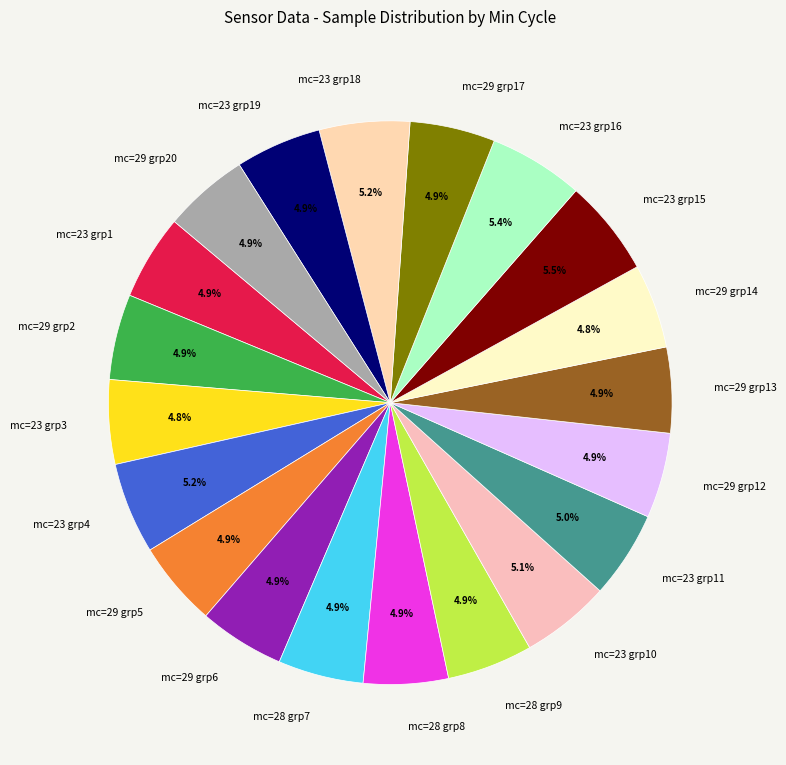

Which has a higher value, mc=23 grp11 or mc=23 grp15?

mc=23 grp15